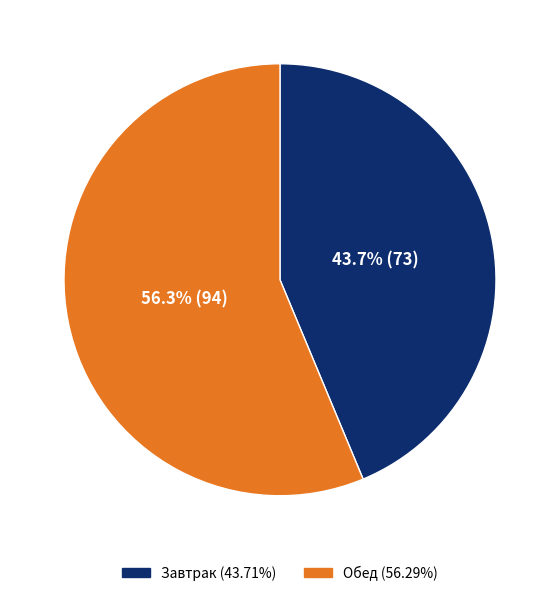

True or false: Обед accounts for 56% of the total.

True